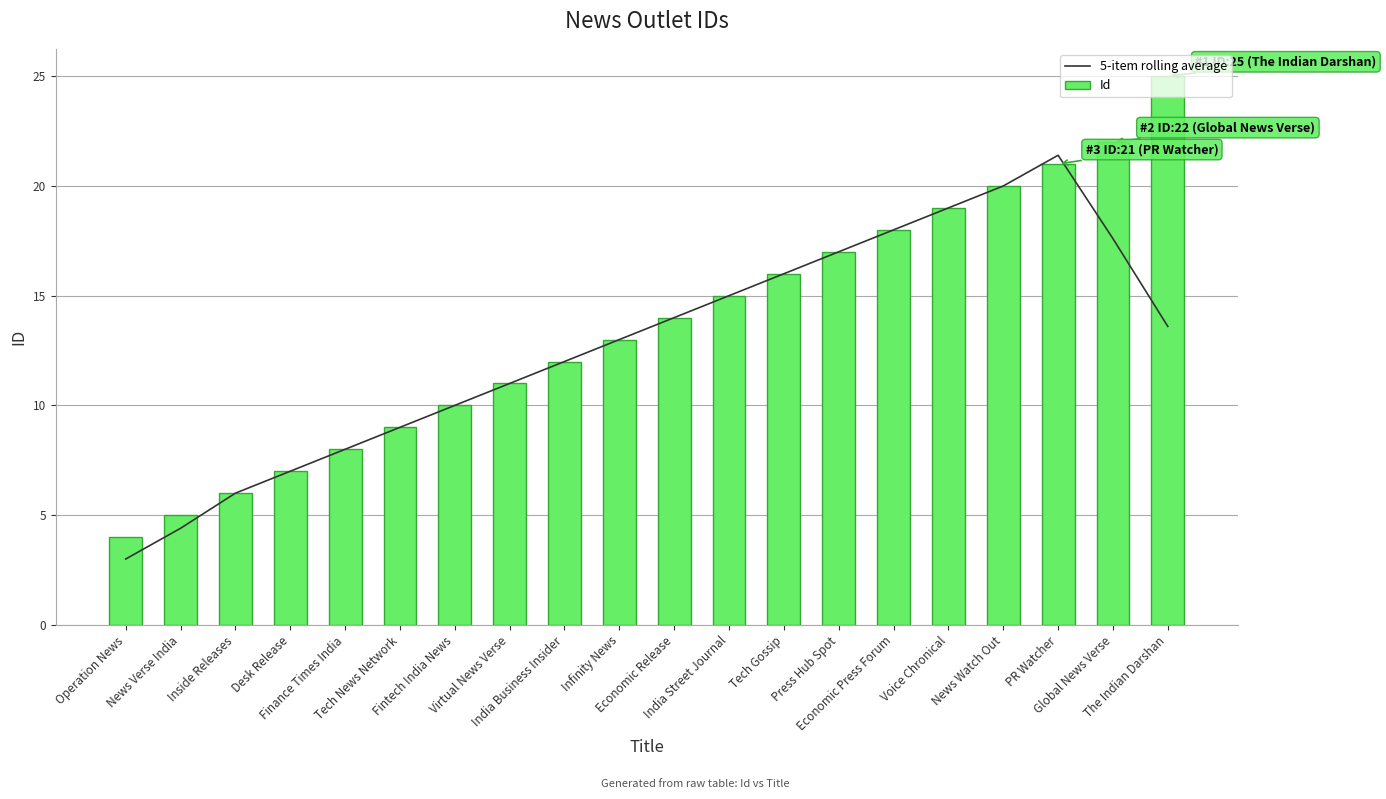

Reading left to right, transcribe all the data shown in this chart.

5-item rolling average: Operation News=3.0	News Verse India=4.4	Inside Releases=6.0	Desk Release=7.0	Finance Times India=8.0	Tech News Network=9.0	Fintech India News=10.0	Virtual News Verse=11.0	India Business Insider=12.0	Infinity News=13.0	Economic Release=14.0	India Street Journal=15.0	Tech Gossip=16.0	Press Hub Spot=17.0	Economic Press Forum=18.0	Voice Chronical=19.0	News Watch Out=20.0	PR Watcher=21.4	Global News Verse=17.6	The Indian Darshan=13.6
Id: Operation News=4.0	News Verse India=5.0	Inside Releases=6.0	Desk Release=7.0	Finance Times India=8.0	Tech News Network=9.0	Fintech India News=10.0	Virtual News Verse=11.0	India Business Insider=12.0	Infinity News=13.0	Economic Release=14.0	India Street Journal=15.0	Tech Gossip=16.0	Press Hub Spot=17.0	Economic Press Forum=18.0	Voice Chronical=19.0	News Watch Out=20.0	PR Watcher=21.0	Global News Verse=22.0	The Indian Darshan=25.0